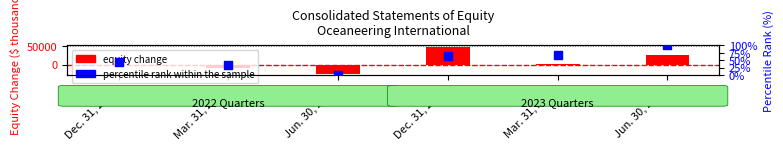

Which series reaches the minimum Y coordinate?

equity change